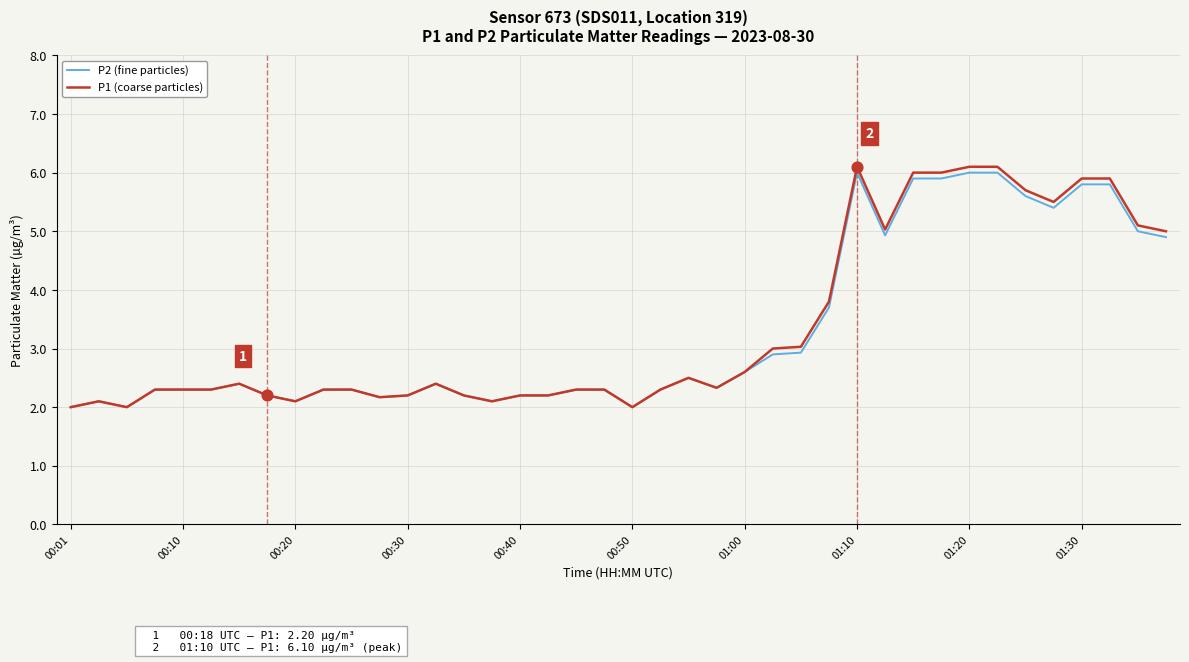

What is the maximum value shown in the chart?

6.1